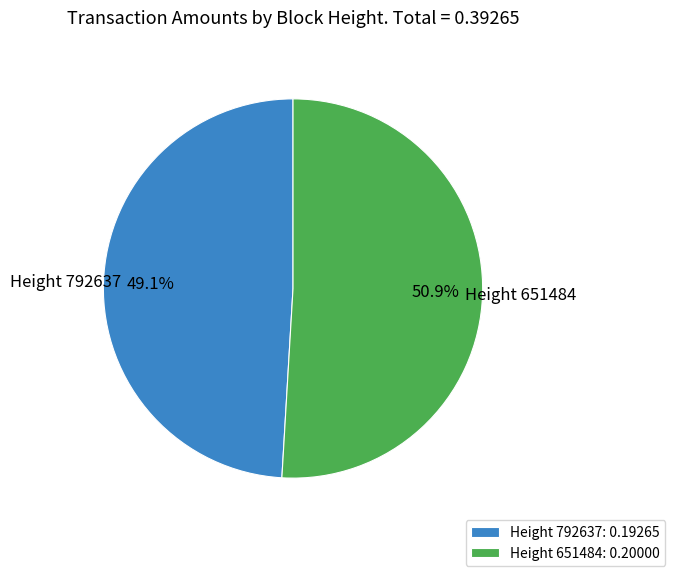

Rank the categories by value from highest to lowest.

Height 651484: 0.20000, Height 792637: 0.19265